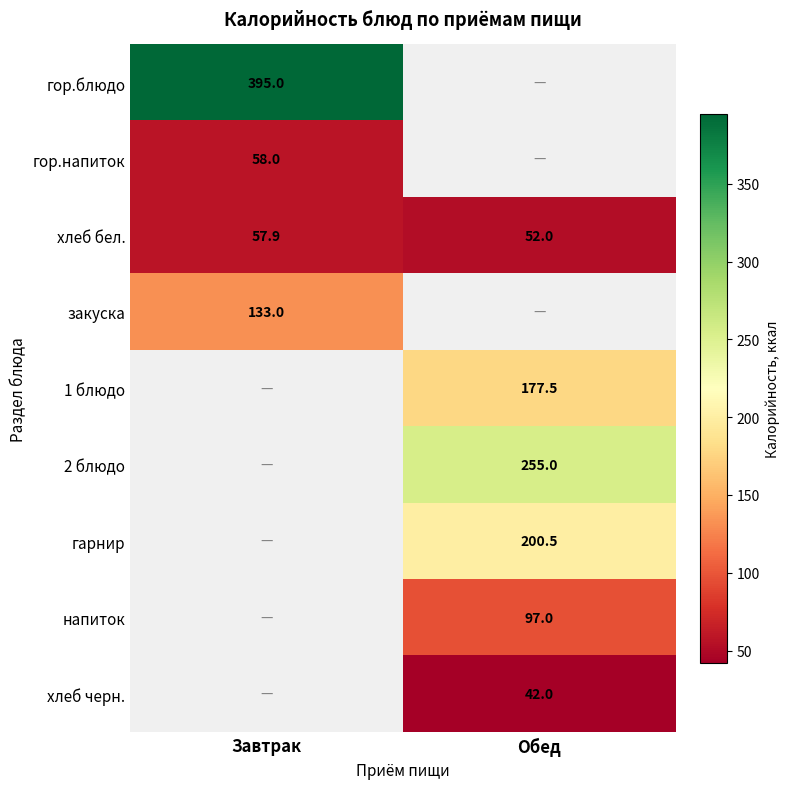

What is the difference between the highest and lowest values at Завтрак?

337.1